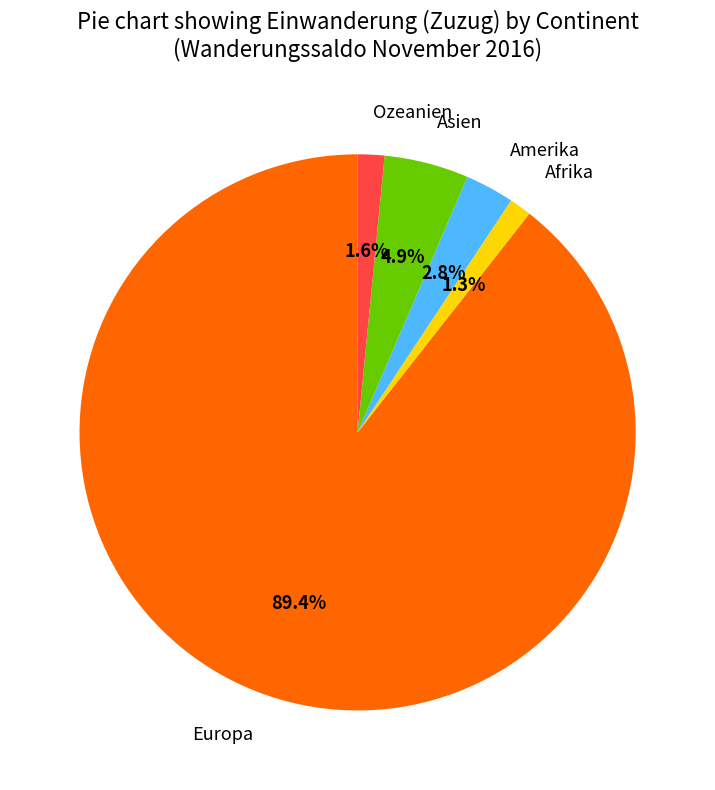

How many slices are in this pie chart?

5